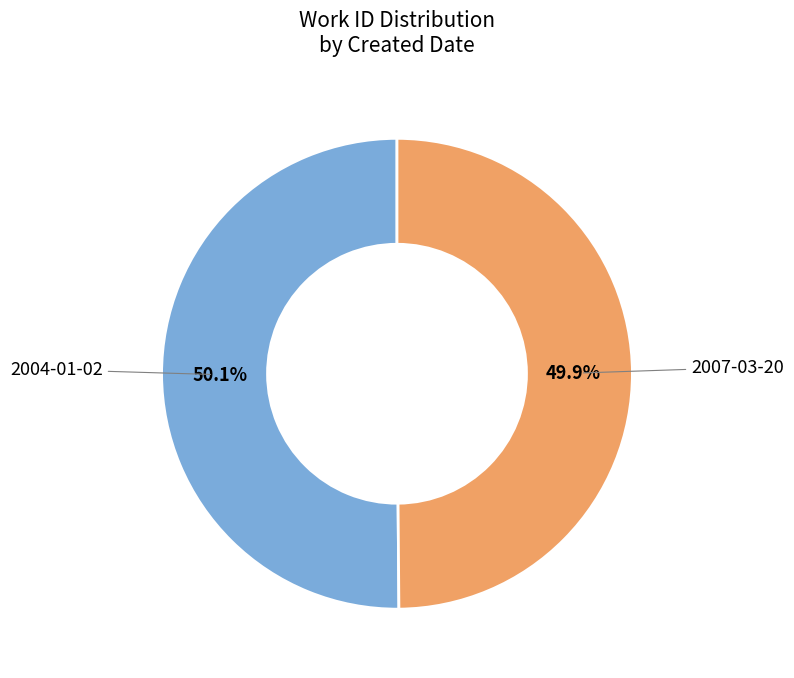

Does any single category account for the majority?

Yes